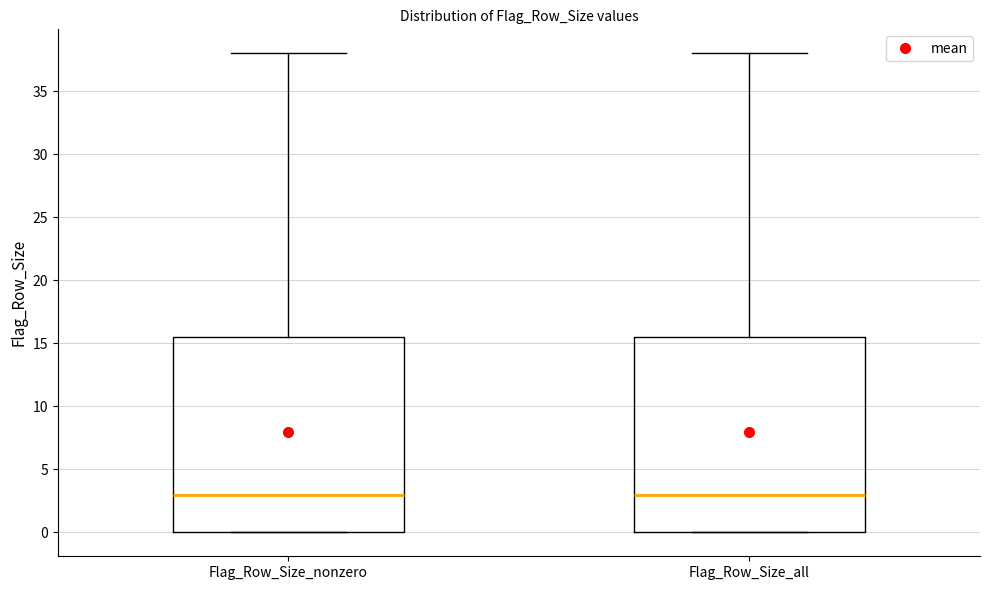

Reading left to right, transcribe this box plot: for each box, give where its median line is, the range the box spans, and where its two whiskers end, as read against the y-axis. The values are not printed on the chart, so give them approximately, as read against the axis.

Flag_Row_Size_nonzero: median 3.0, box 0.0 to 15.5, whiskers 0.0 to 38.0
Flag_Row_Size_all: median 3.0, box 0.0 to 15.5, whiskers 0.0 to 38.0